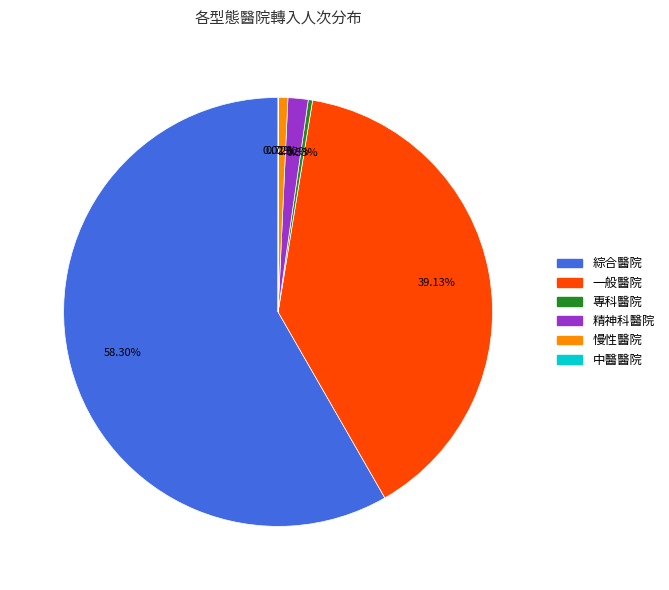

Which slice is the largest?

綜合醫院